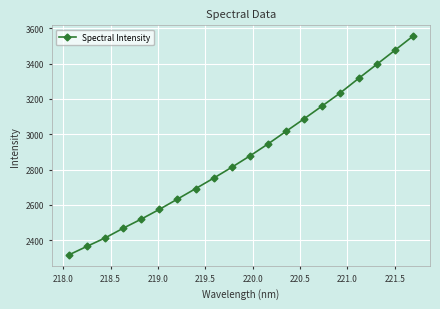

What is the sum of all values?

57611.9